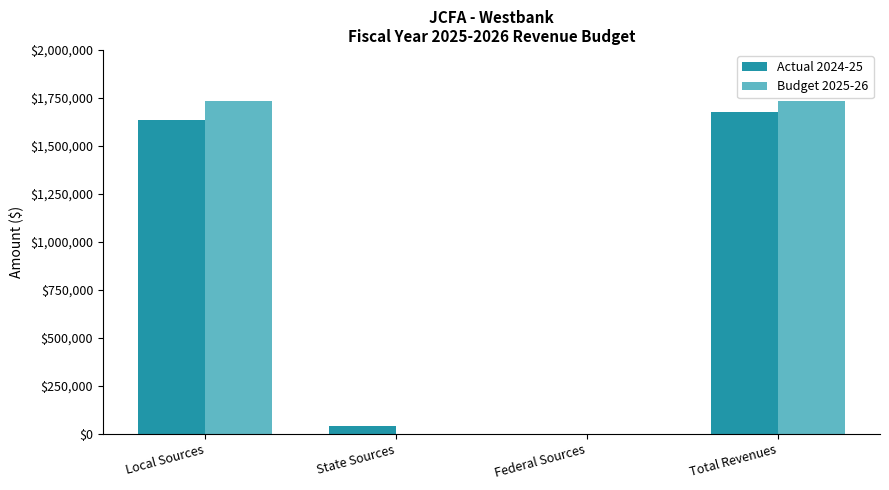

What is the total value across all series at Total Revenues?

3409741